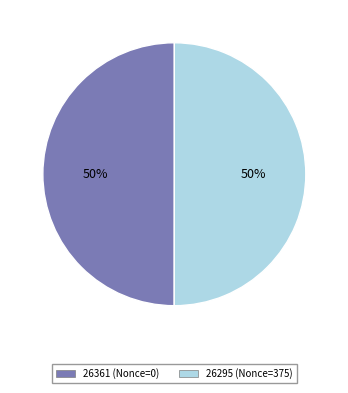

The 26295 slice represents 44% of the pie. True or false?

False